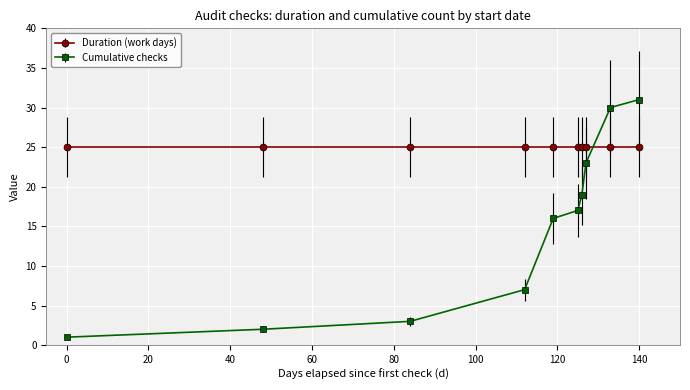

What is the maximum value for Duration (work days)?

25